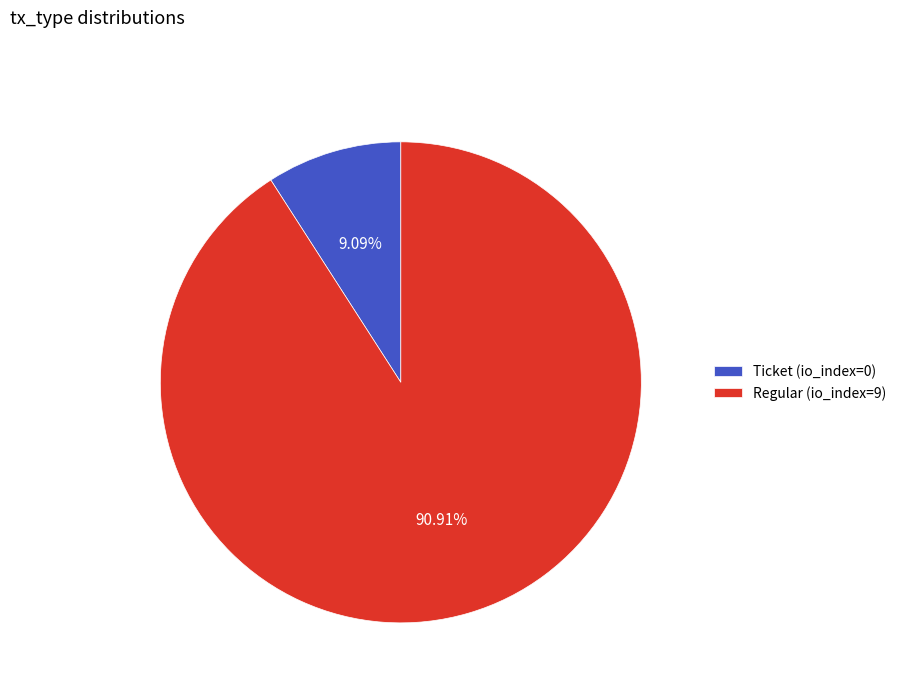

How much of the chart is everything except Ticket (io_index=0)?

90.9%